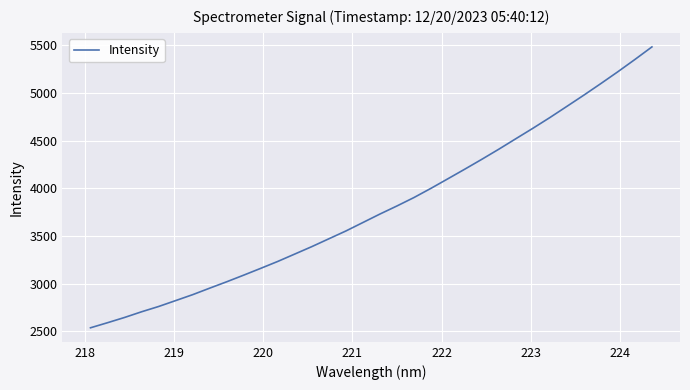

What is the maximum value shown in the chart?

5483.8